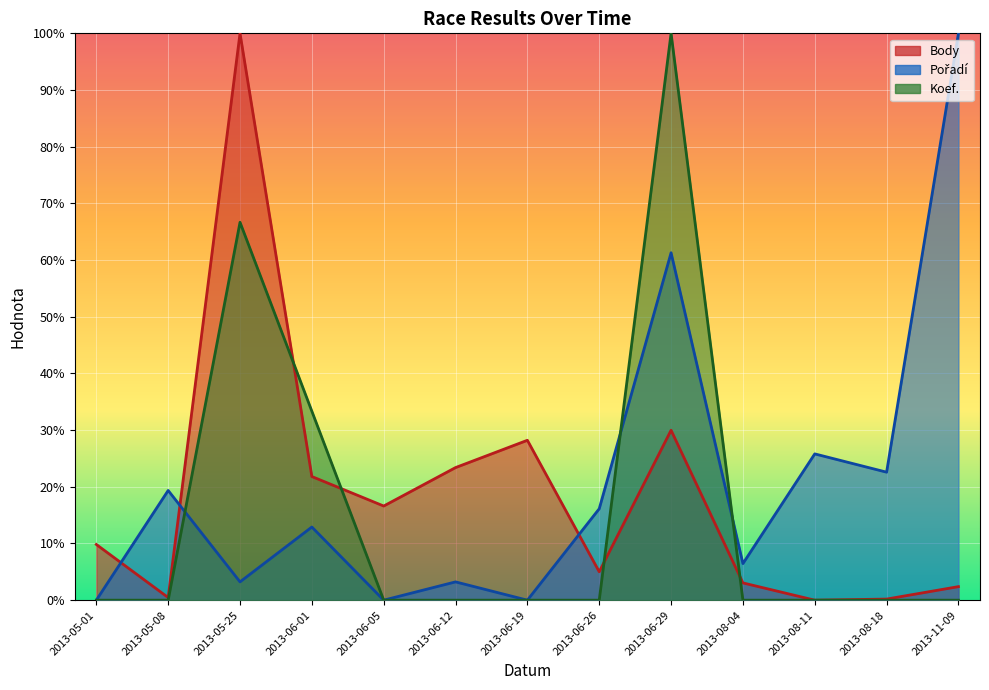

What is the difference between the second highest and second lowest values in the Koef. series?

66.7